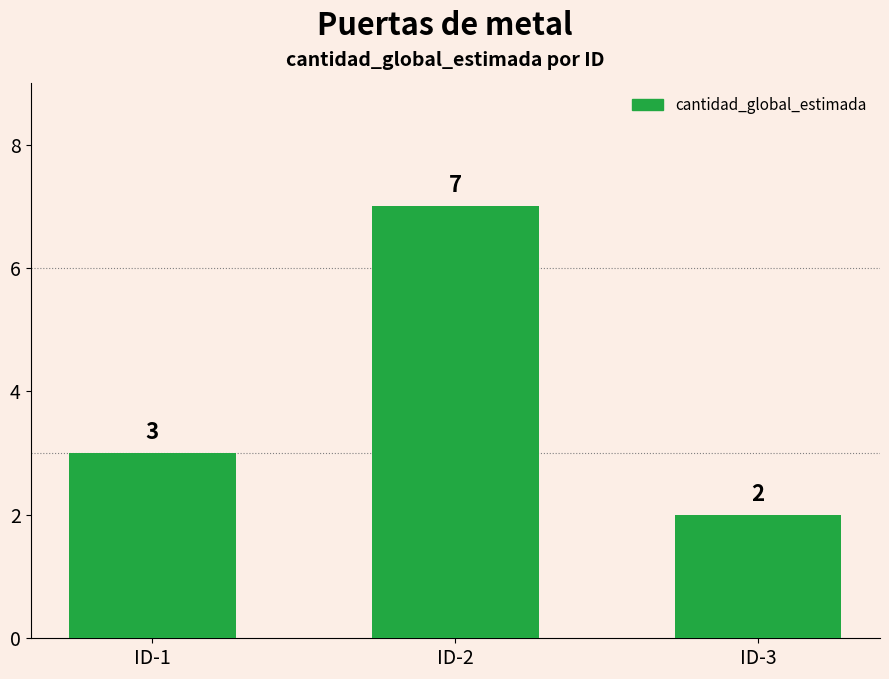

What value does the data have at ID-1?

3